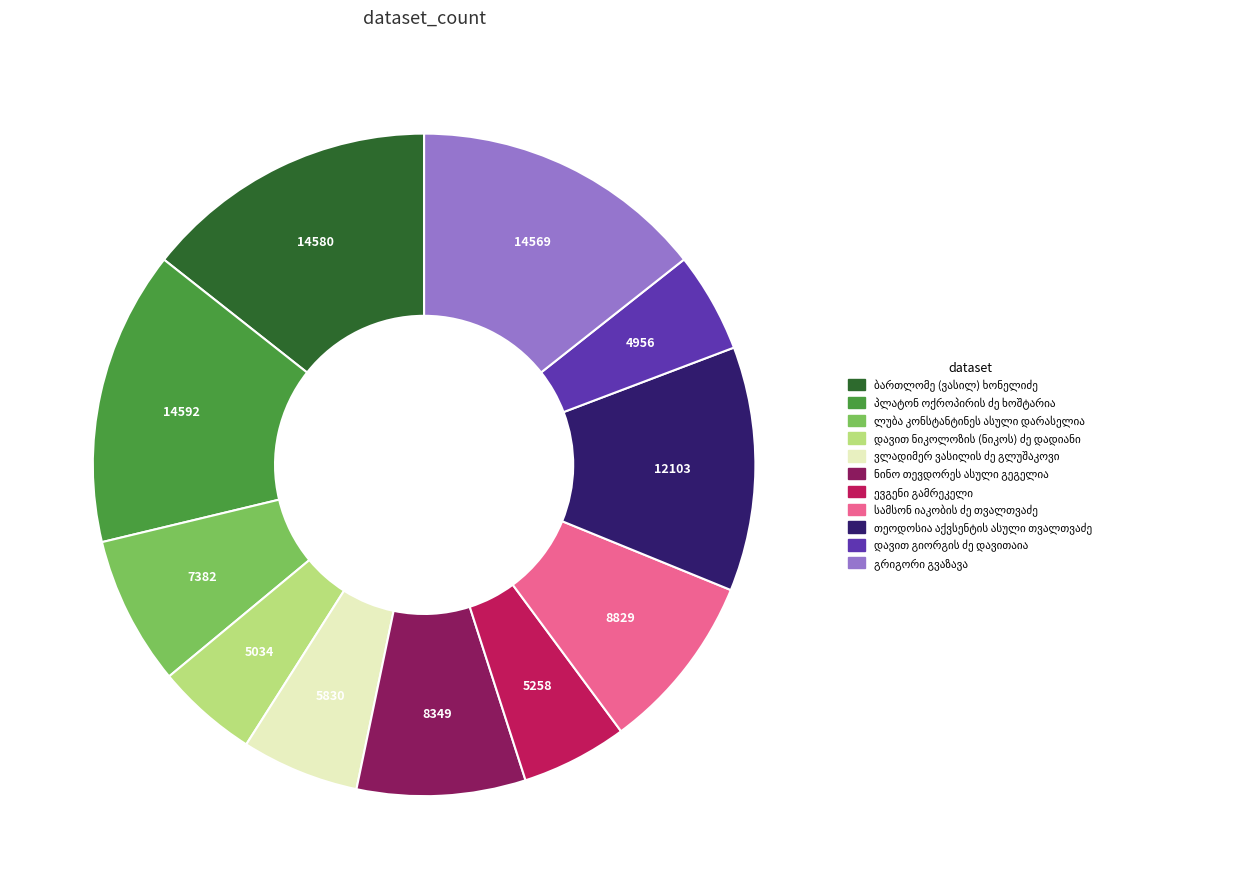

Does any single category account for the majority?

No